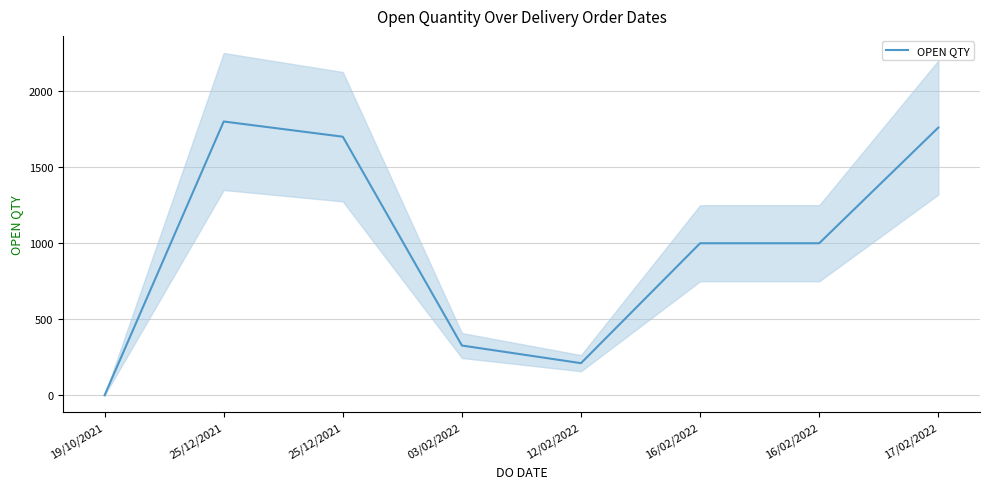

Reading left to right, what are all the values shown in this chart?

1	1800	1700	328	212	1000	1000	1760